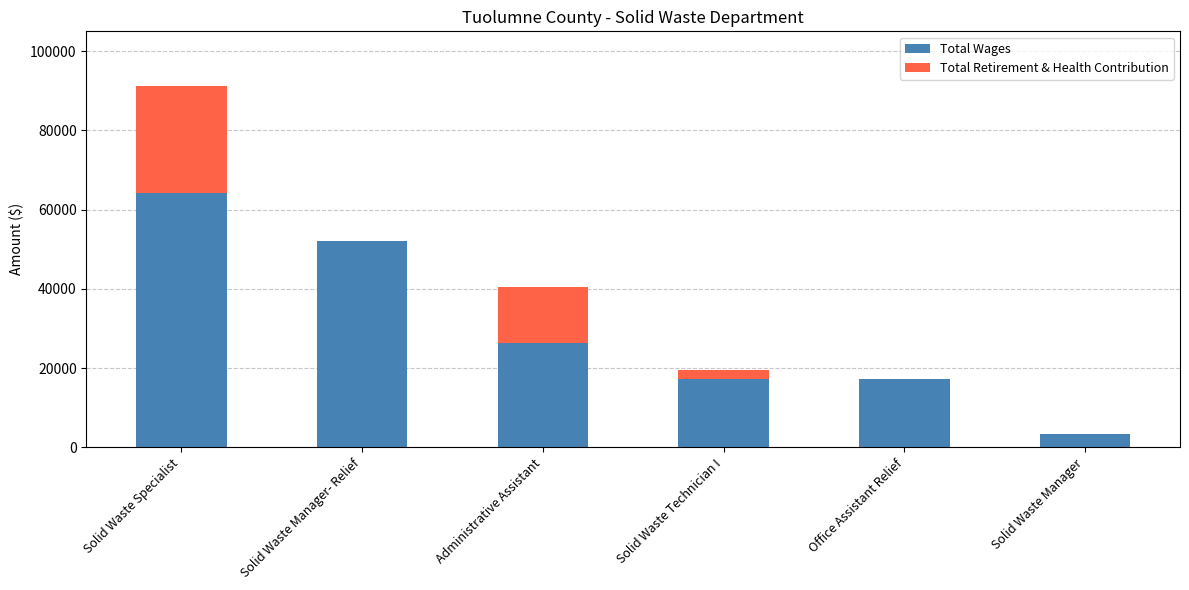

What is the total value across all series at Administrative Assistant?

40566